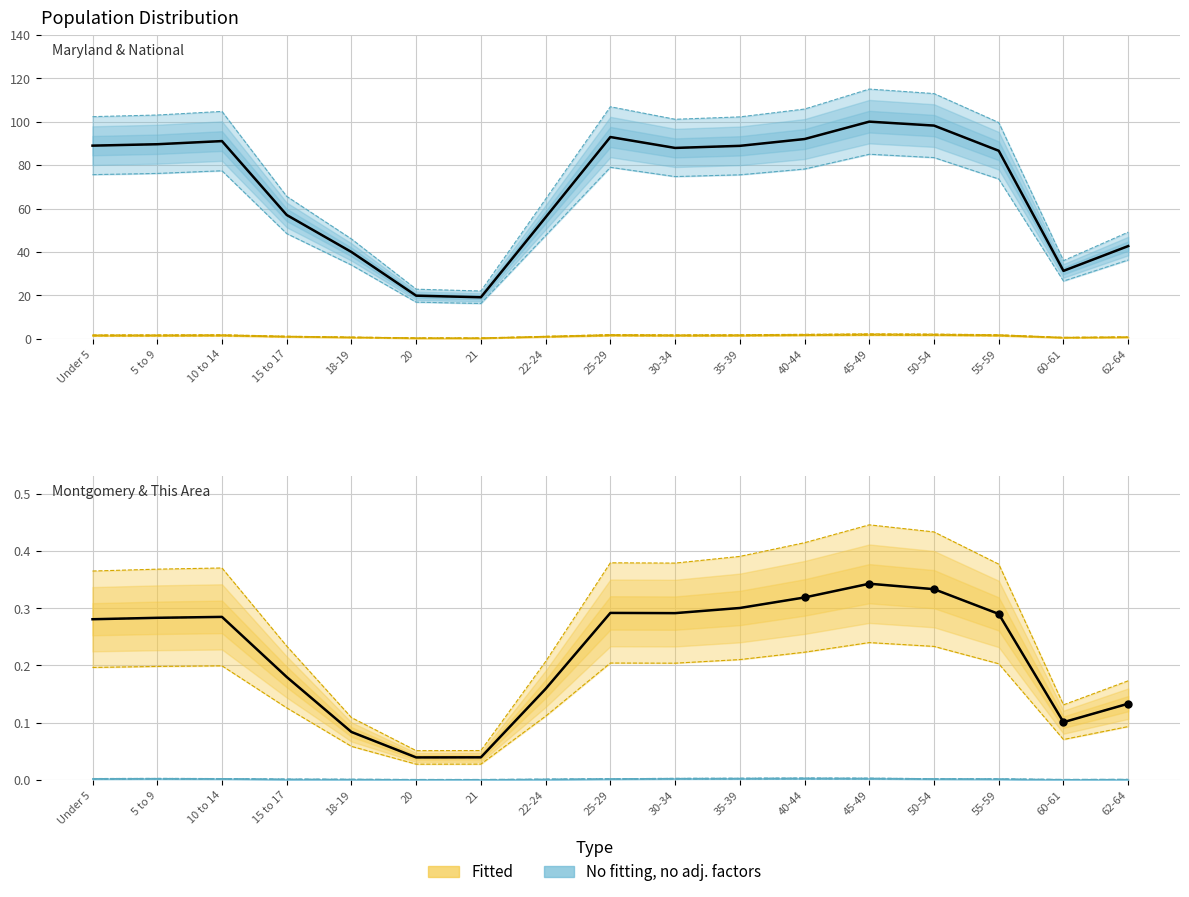

At which category is the sum across all series the highest?

45-49